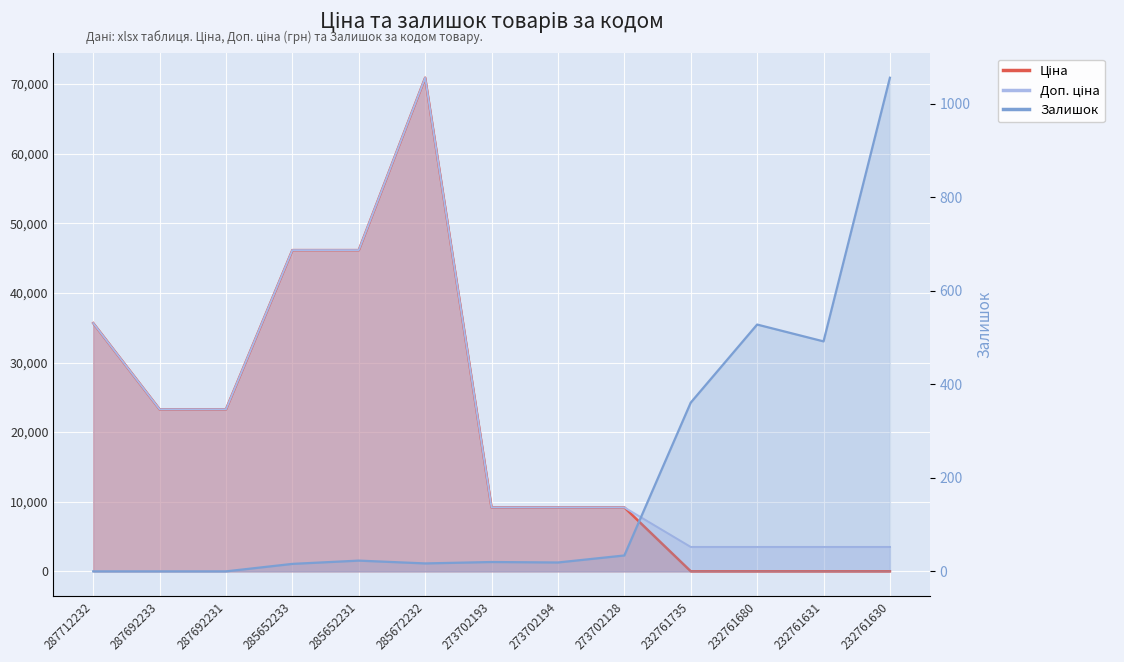

What is the maximum value shown in the chart?

1056